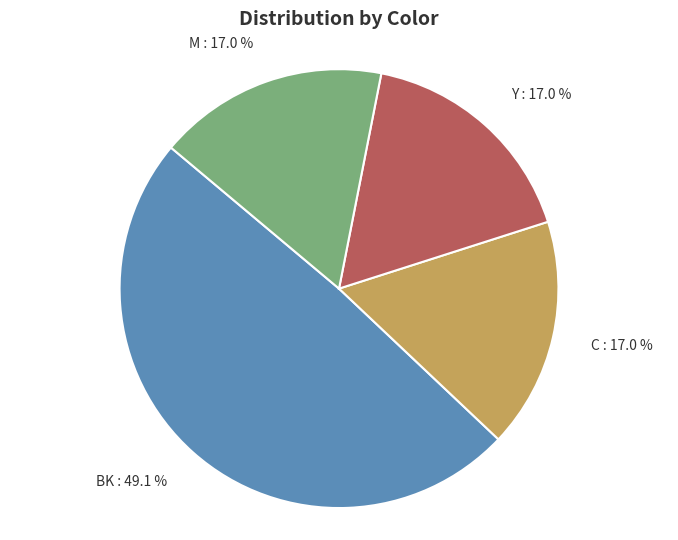

How many segments does this pie chart have?

4